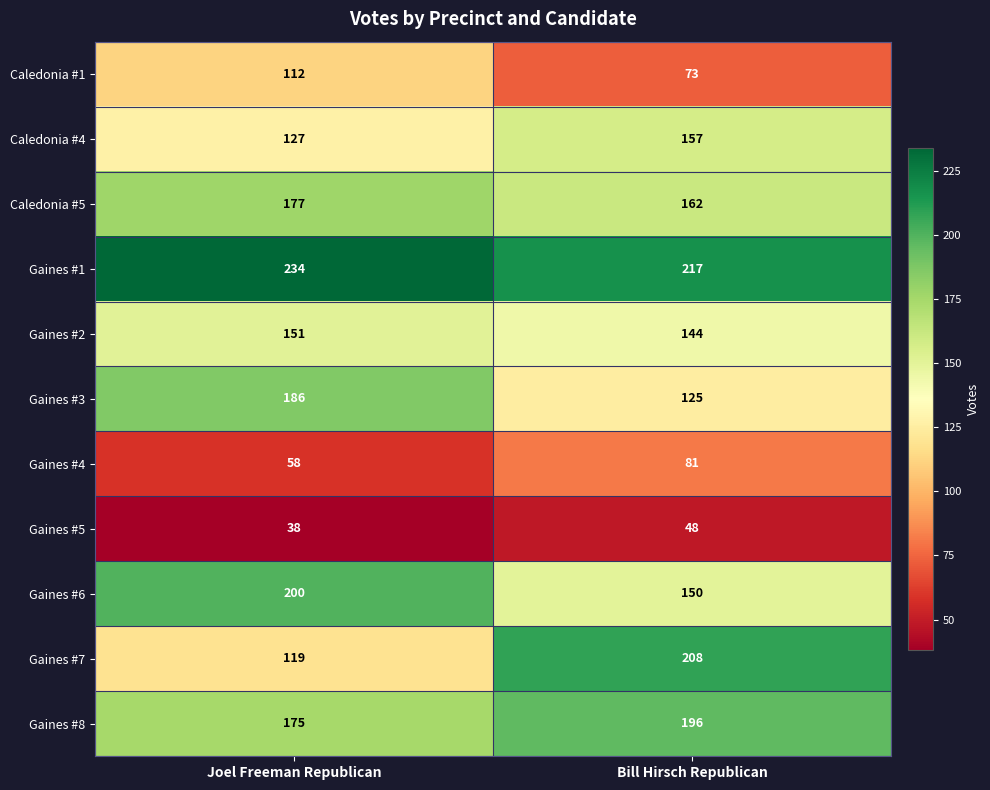

True or false: Gaines #6 has a value of 115 at Joel Freeman Republican.

False